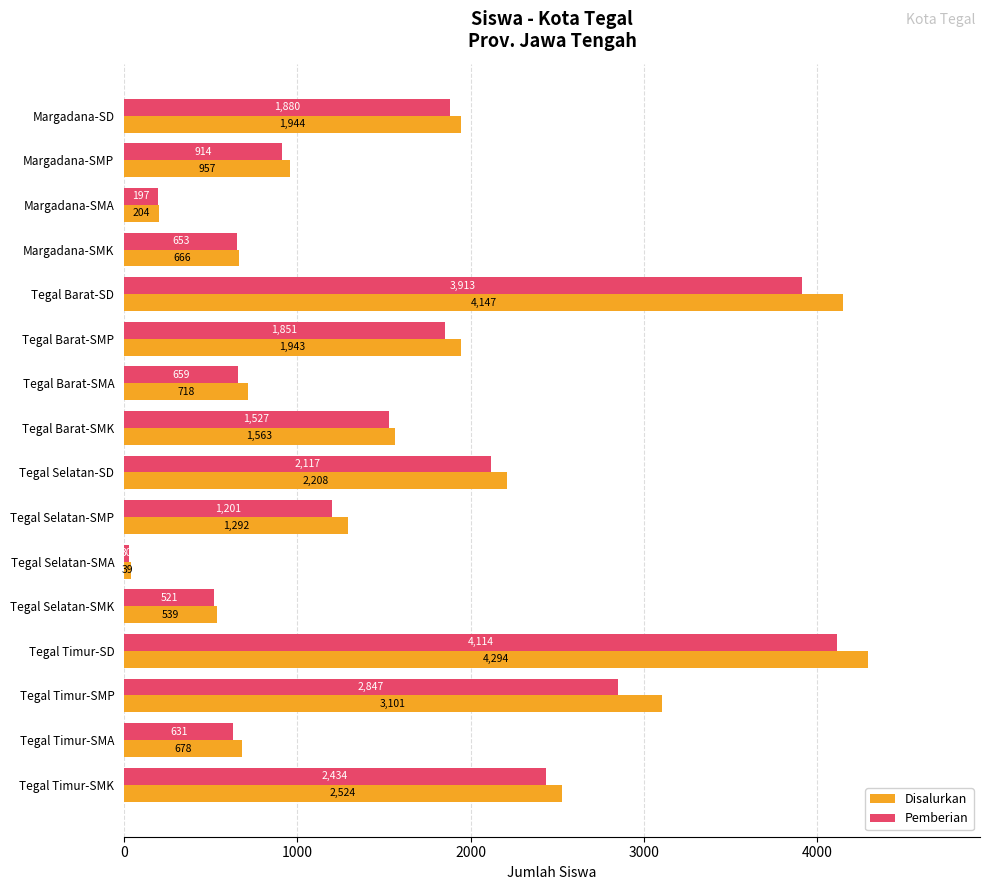

Is it true that Pemberian equals 30 at Tegal Selatan-SMA?

True